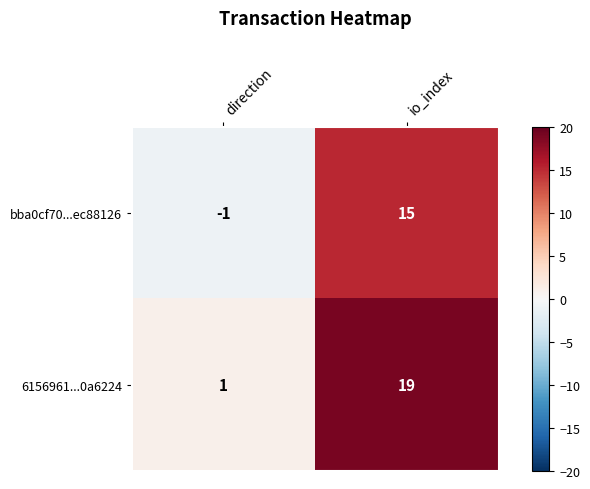

Reading right to left, extract all data points from this chart.

bba0cf70...ec88126: io_index=15	direction=-1
6156961...0a6224: io_index=19	direction=1